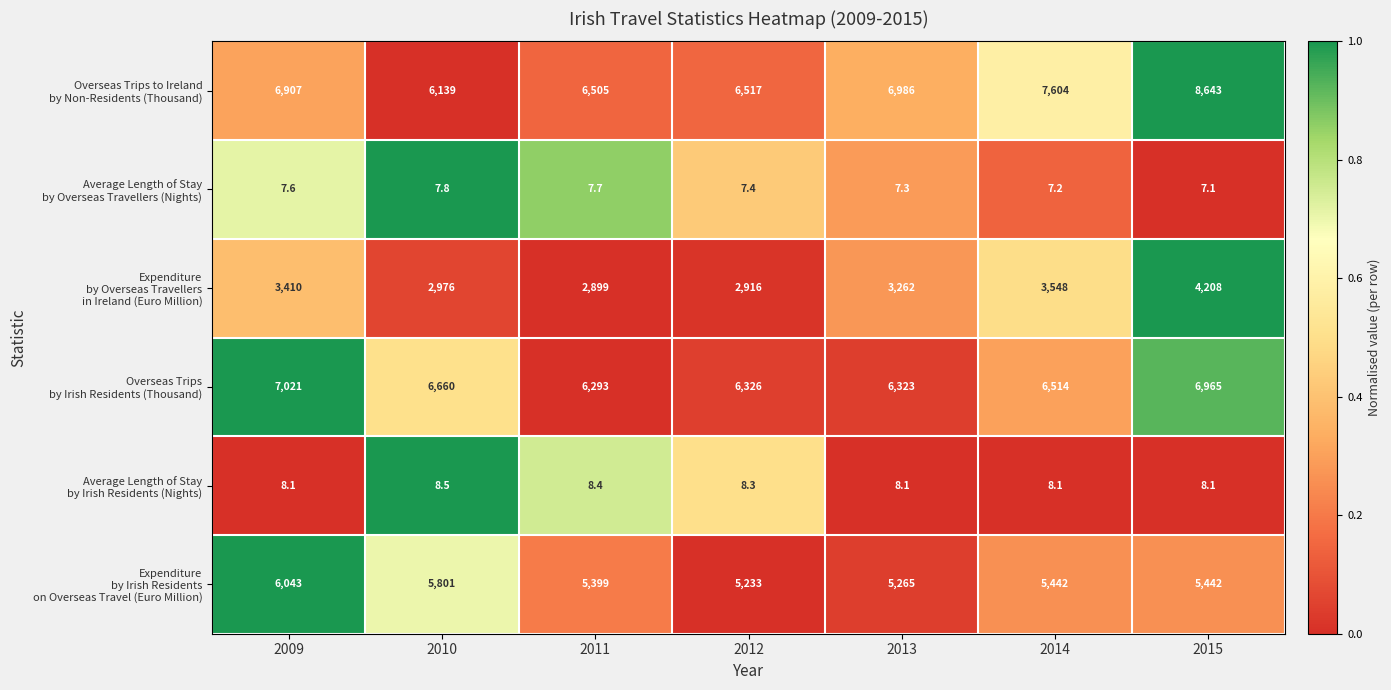

Which label corresponds to the smallest value in the chart?

2015